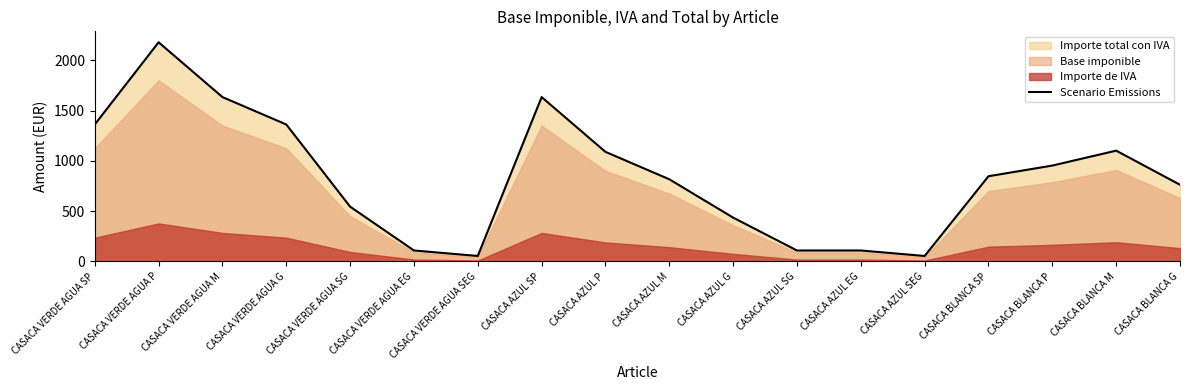

List the labels in order of value, smallest first.

CASACA VERDE AGUA SEG, CASACA AZUL SEG, CASACA VERDE AGUA EG, CASACA AZUL SG, CASACA AZUL EG, CASACA AZUL G, CASACA VERDE AGUA SG, CASACA BLANCA G, CASACA AZUL M, CASACA BLANCA SP, CASACA BLANCA P, CASACA AZUL P, CASACA BLANCA M, CASACA VERDE AGUA SP, CASACA VERDE AGUA G, CASACA VERDE AGUA M, CASACA AZUL SP, CASACA VERDE AGUA P